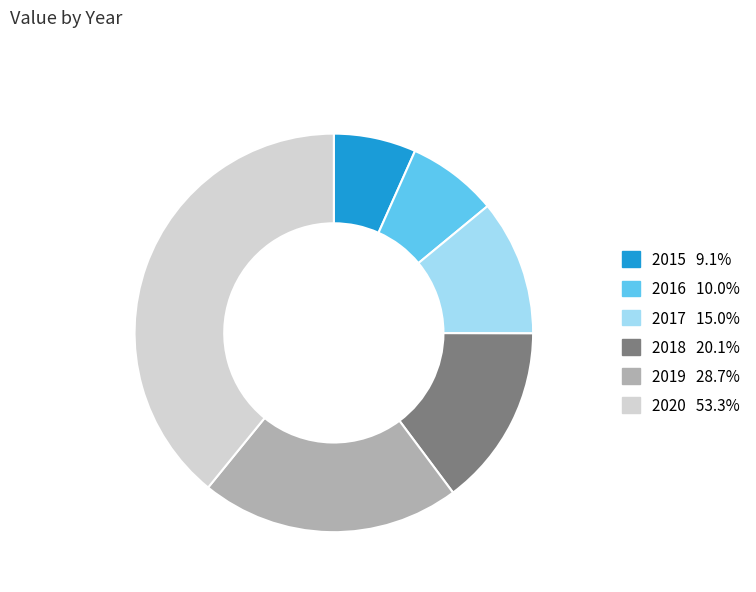

Which slice is the smallest?

2015